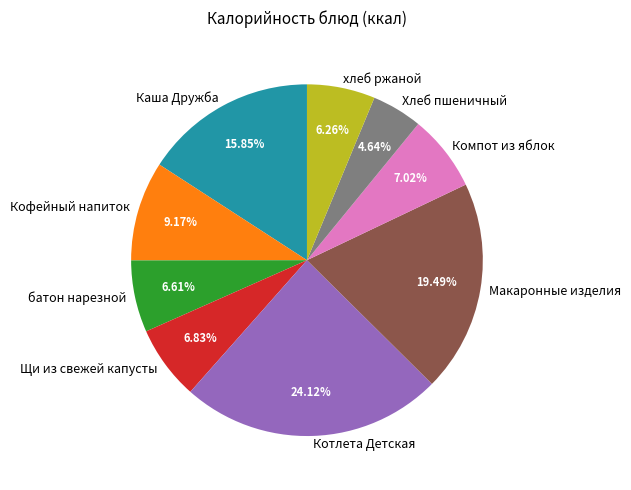

Count the number of slices in the pie.

9